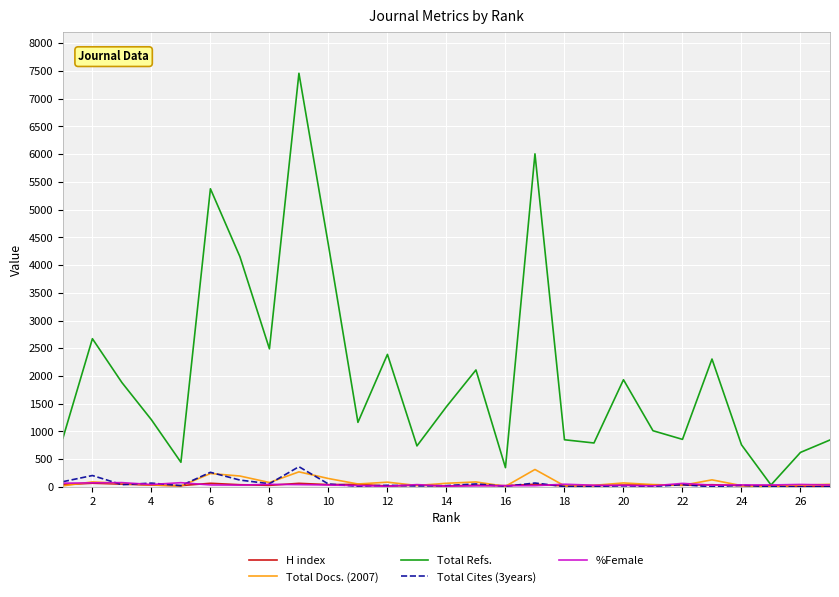

Which series has the widest spread of values?

Total Refs.